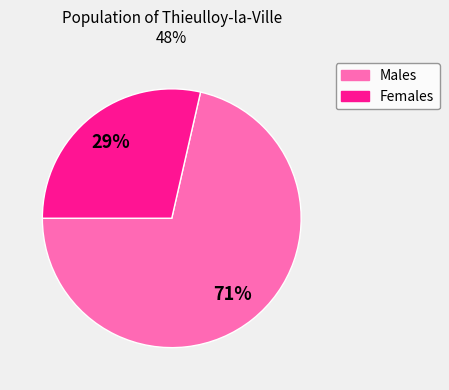

How many slices are in this pie chart?

2